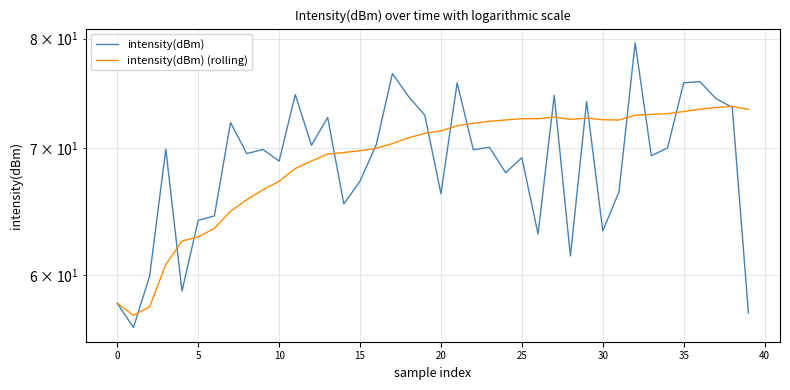

True or false: intensity(dBm) (rolling) and intensity(dBm) cross at least once.

True